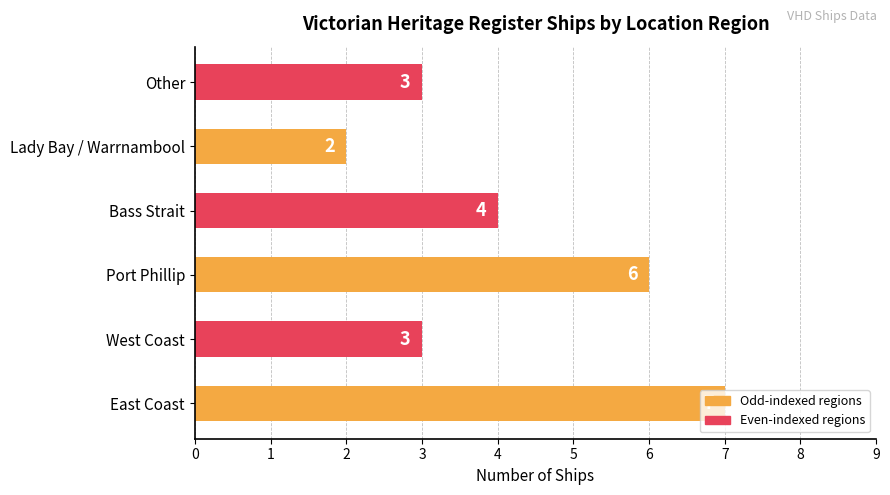

What is the minimum value shown in the chart?

2